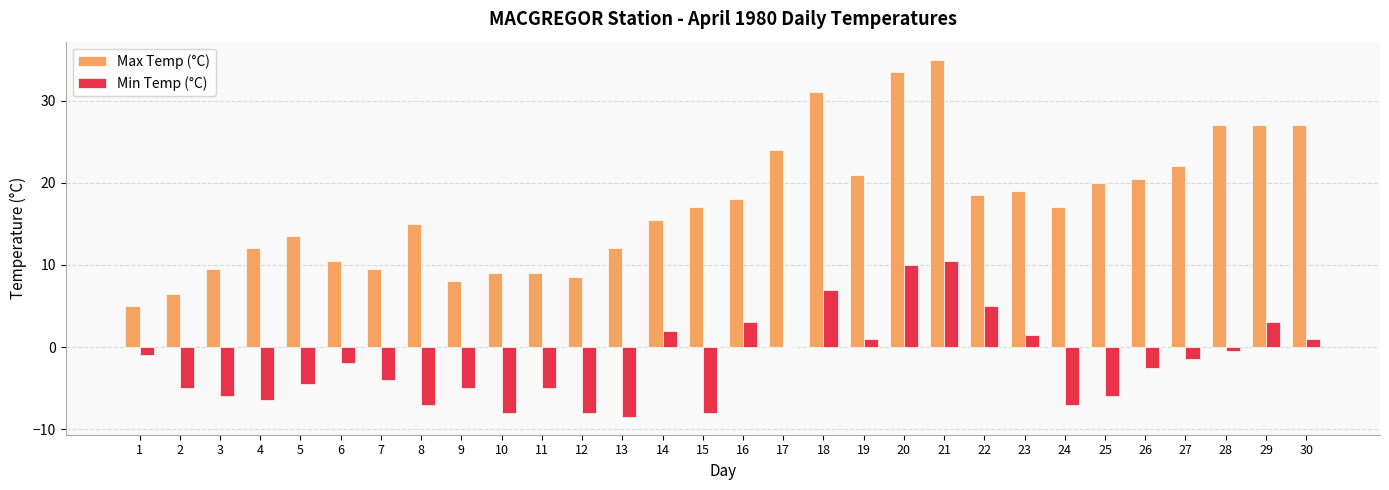

Reading left to right, what are all the values shown in this chart?

Max Temp (°C): 5.0	6.5	9.5	12.0	13.5	10.5	9.5	15.0	8.0	9.0	9.0	8.5	12.0	15.5	17.0	18.0	24.0	31.0	21.0	33.5	35.0	18.5	19.0	17.0	20.0	20.5	22.0	27.0	27.0	27.0
Min Temp (°C): -1.0	-5.0	-6.0	-6.5	-4.5	-2.0	-4.0	-7.0	-5.0	-8.0	-5.0	-8.0	-8.5	2.0	-8.0	3.0	0.0	7.0	1.0	10.0	10.5	5.0	1.5	-7.0	-6.0	-2.5	-1.5	-0.5	3.0	1.0